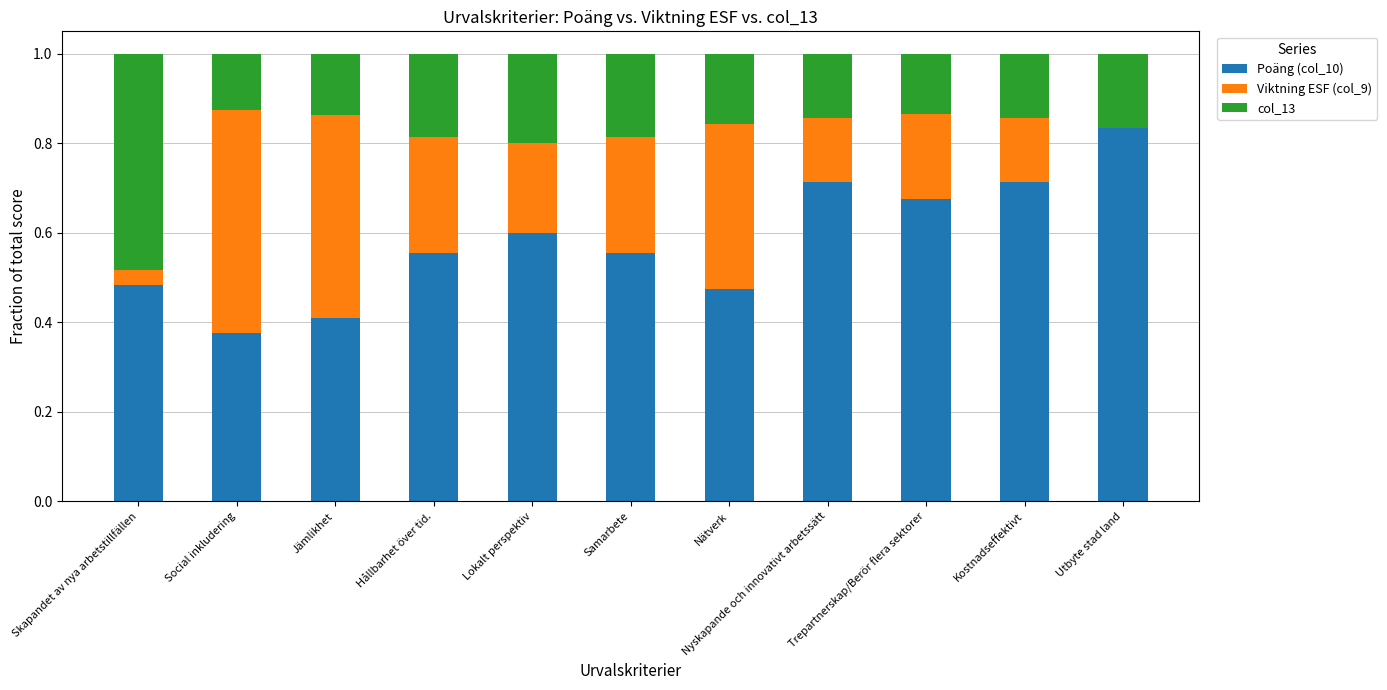

At which label does Poäng (col_10) reach its peak?

Utbyte stad land